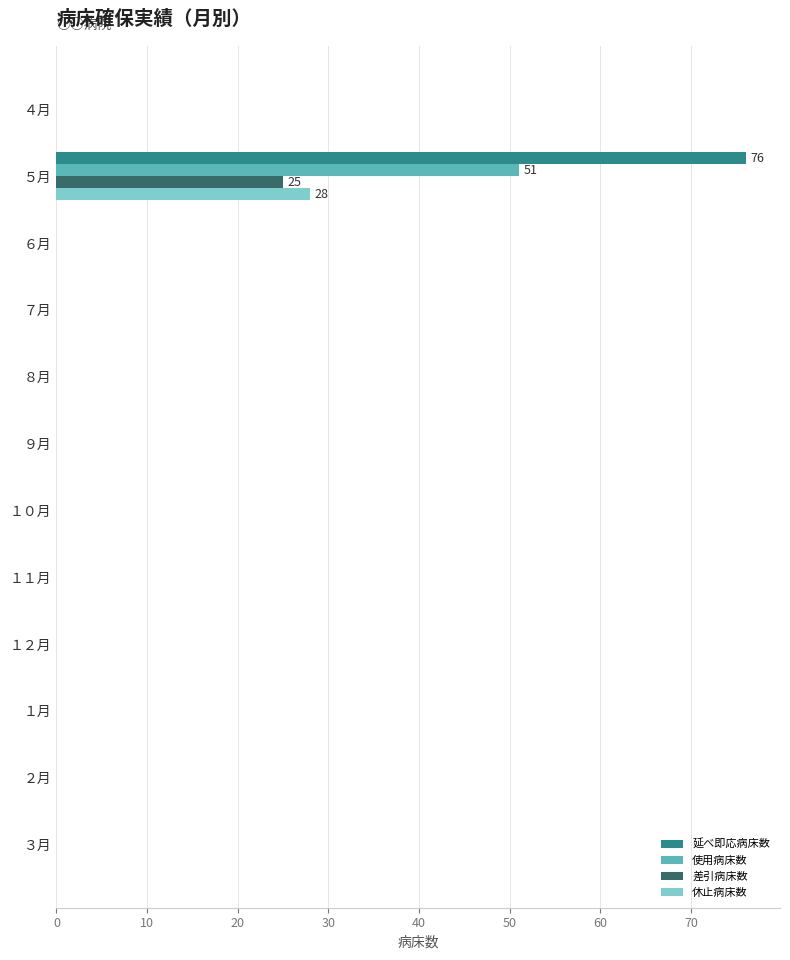

At which category does the chart reach its peak across all series?

５月